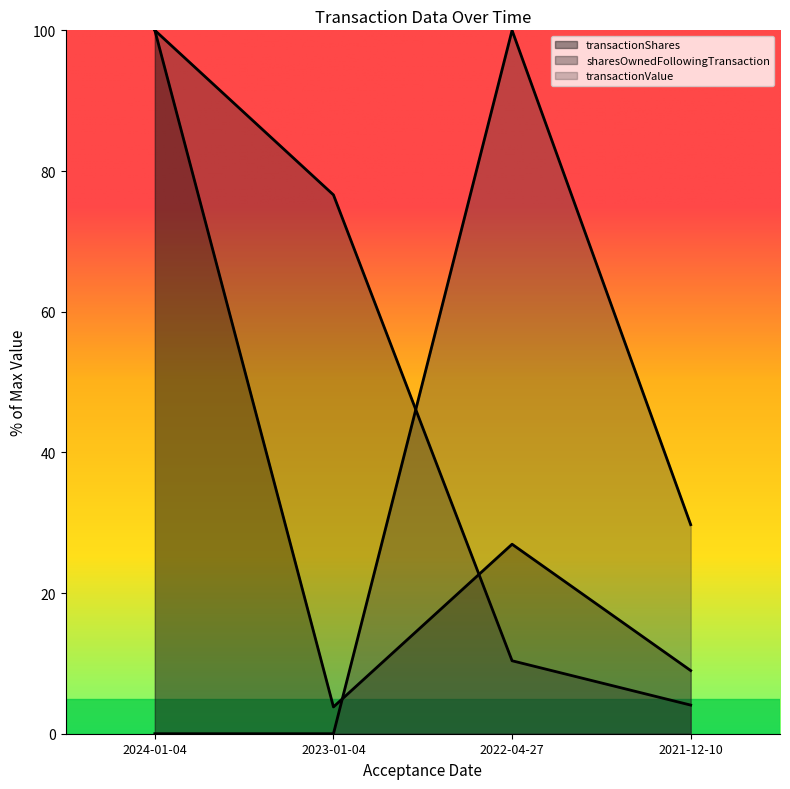

List the labels in order of transactionValue value, largest first.

2022-04-27, 2021-12-10, 2024-01-04, 2023-01-04